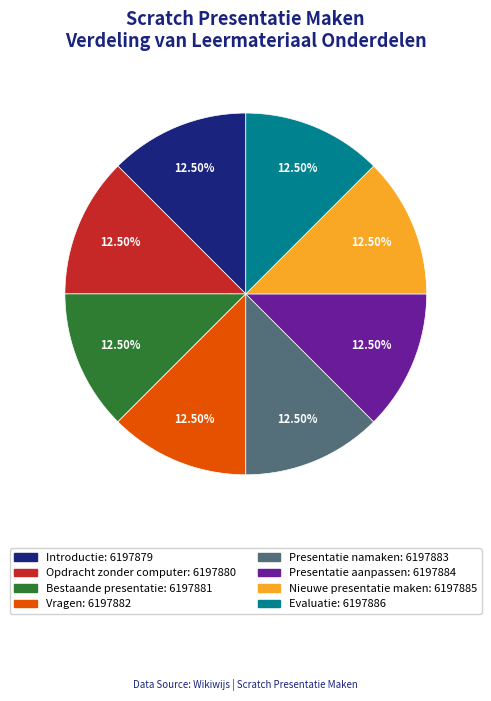

Do Bestaande presentatie and Evaluatie together represent more than half of the pie?

No